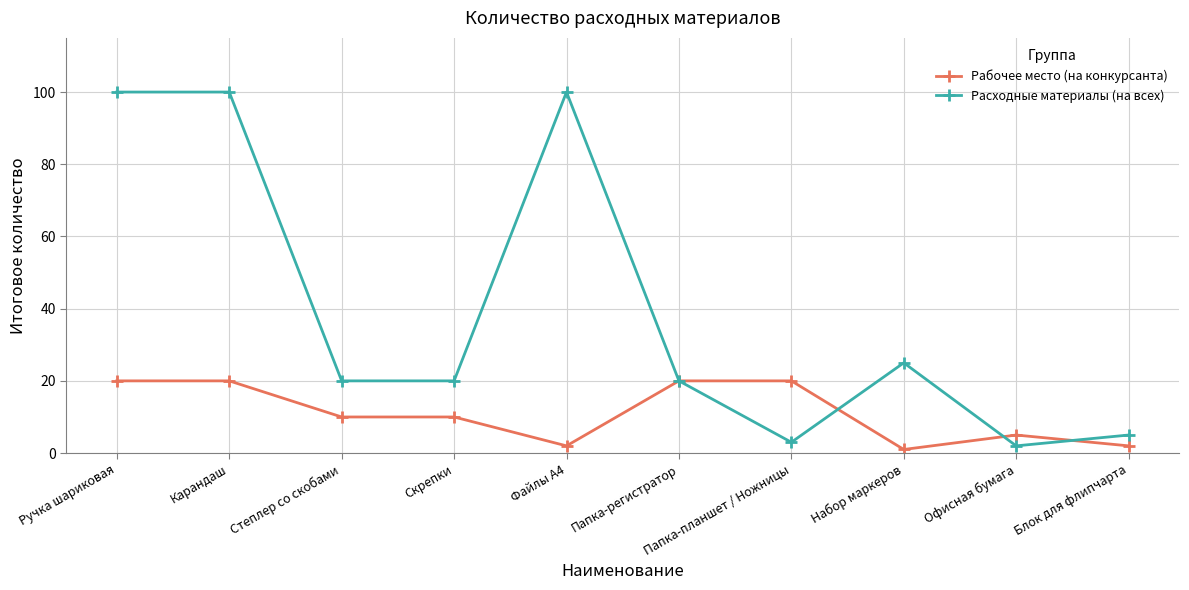

Reading left to right, list all the values displayed in this chart.

Рабочее место (на конкурсанта): 20	20	10	10	2	20	20	1	5	2
Расходные материалы (на всех): 100	100	20	20	100	20	3	25	2	5